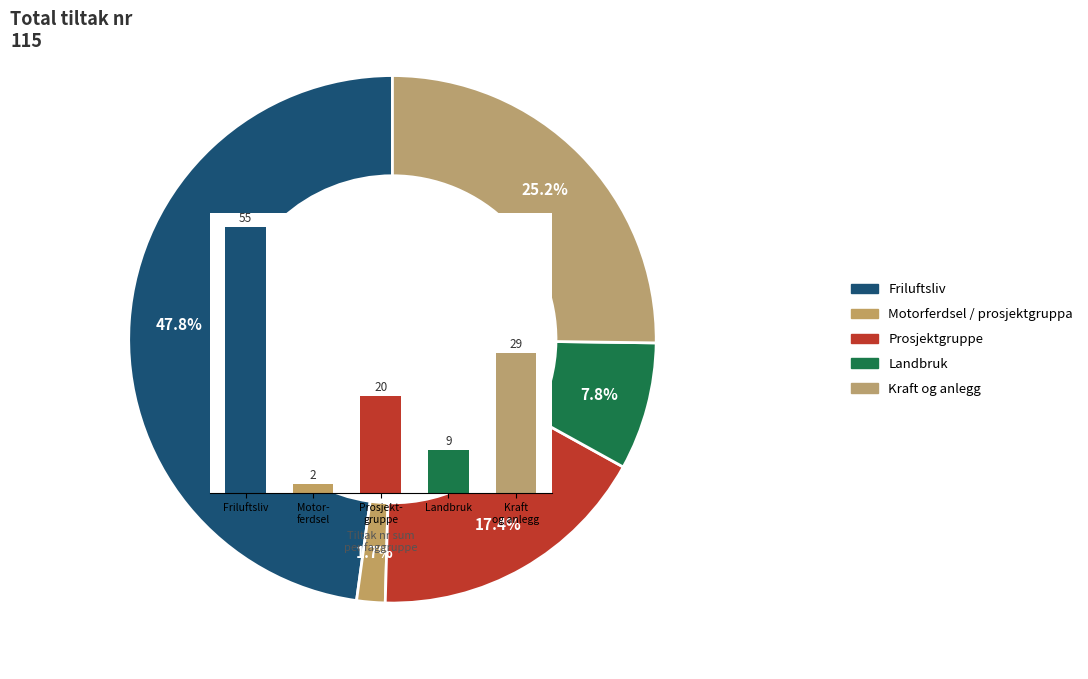

Is there any slice that represents more than half of the pie?

No